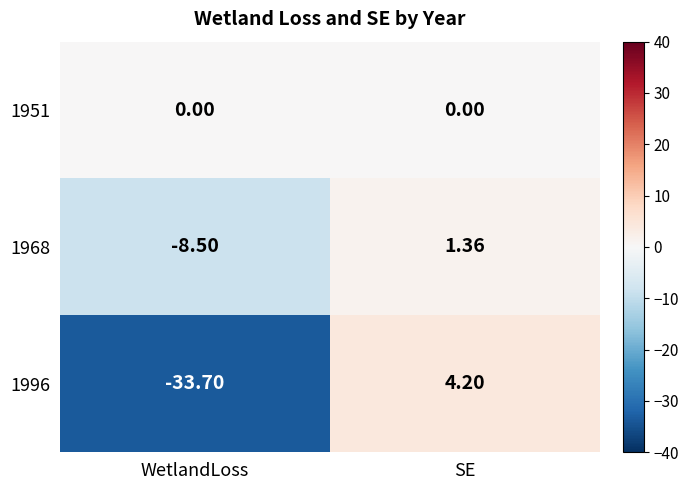

At which category is the sum across all series the highest?

SE